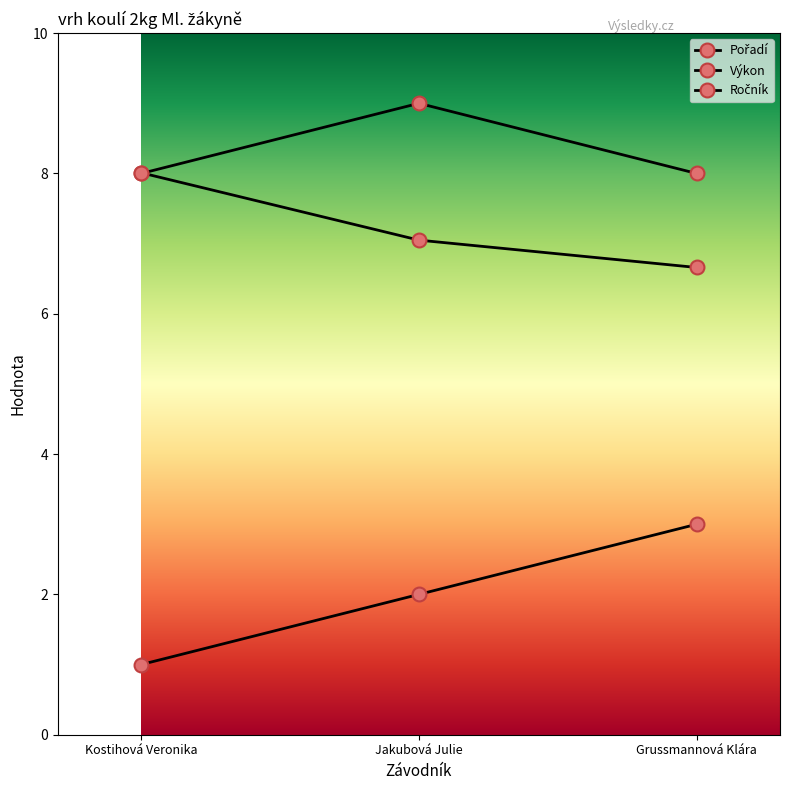

How many lines are shown in the chart?

3